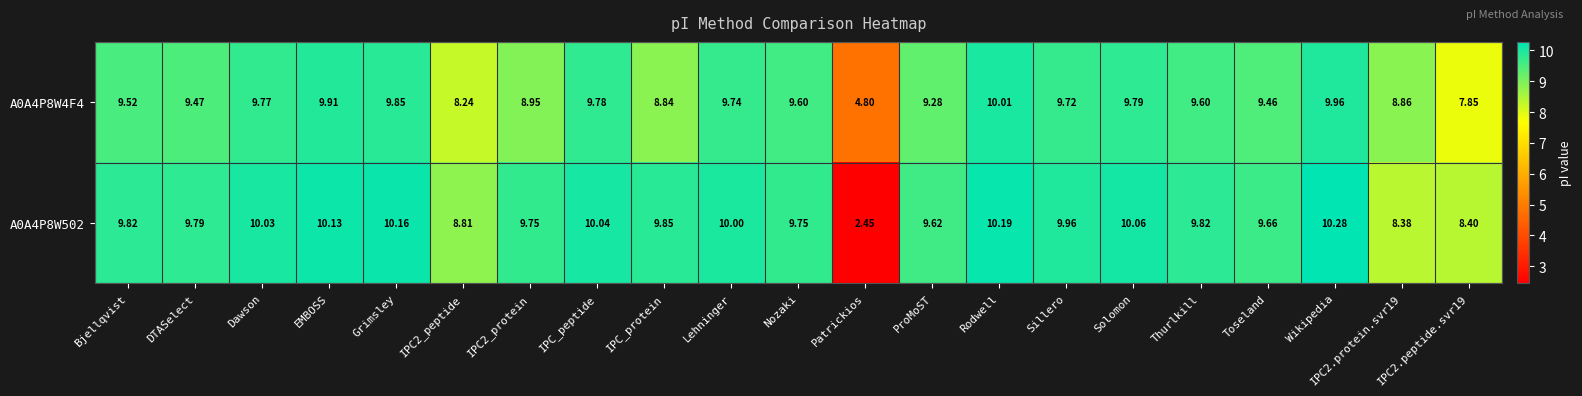

What is the total value across all series at IPC2_peptide?

17.1